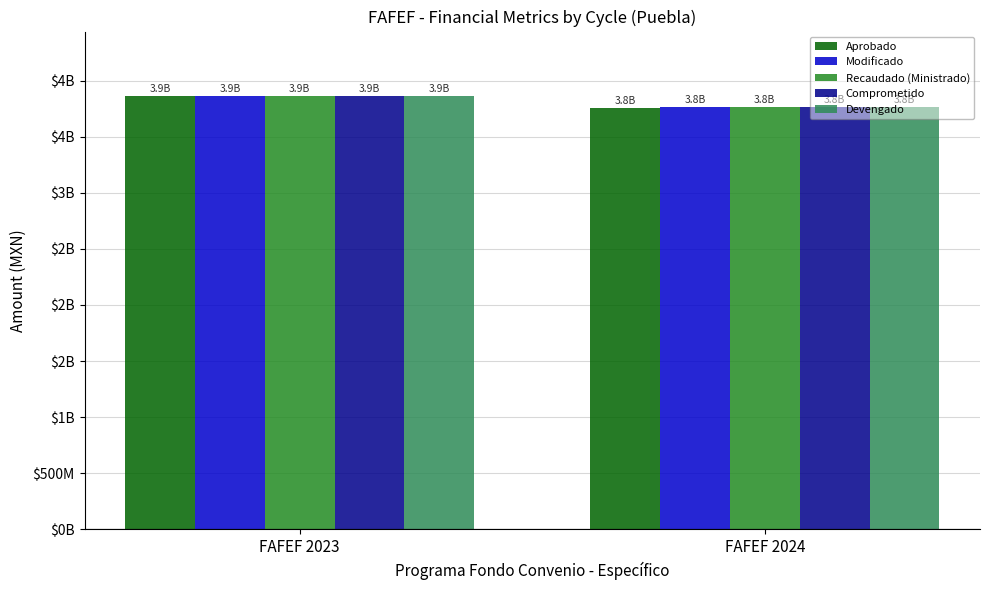

What are all the series names shown in the legend?

Aprobado, Modificado, Recaudado (Ministrado), Comprometido, Devengado